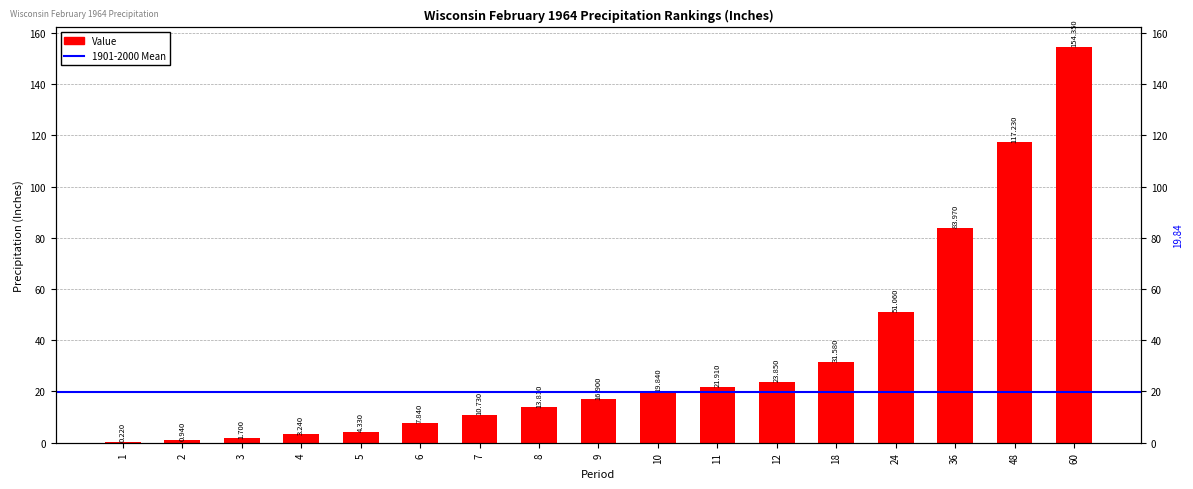

What is the difference between the maximum and second lowest values?

153.4